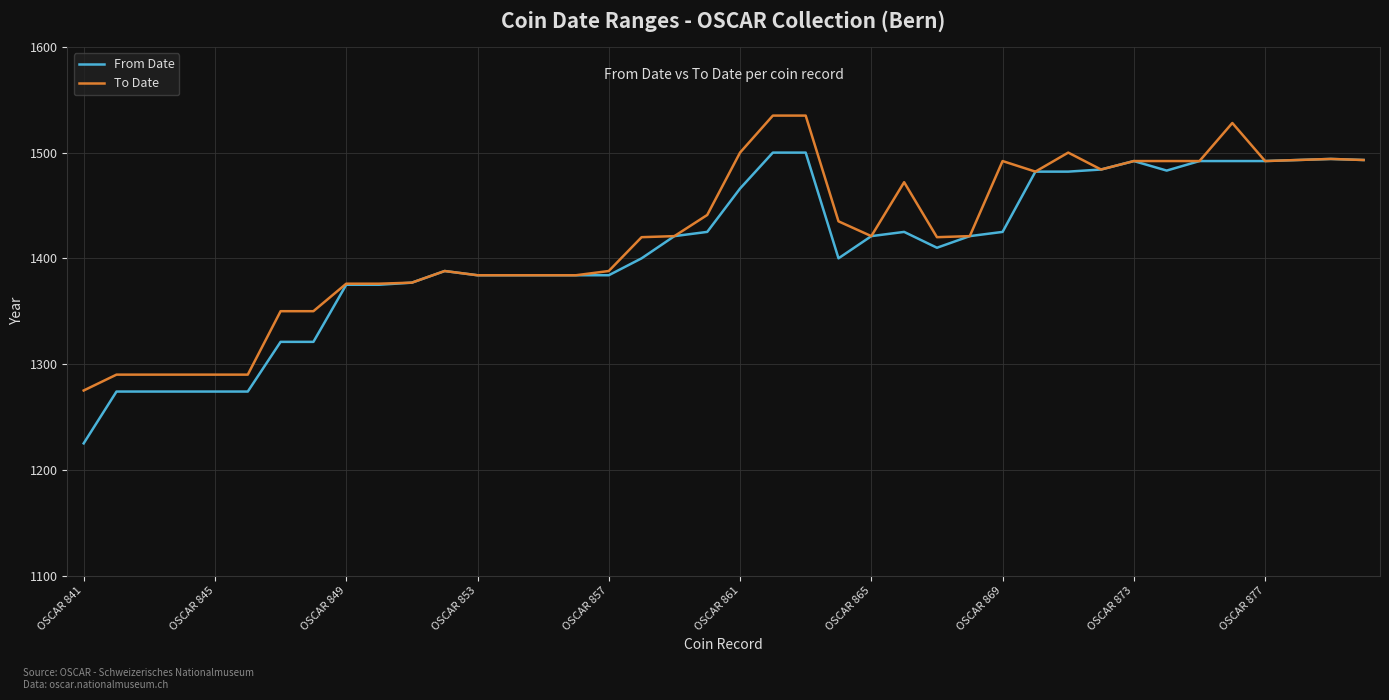

Which series has the largest range (max minus min)?

From Date